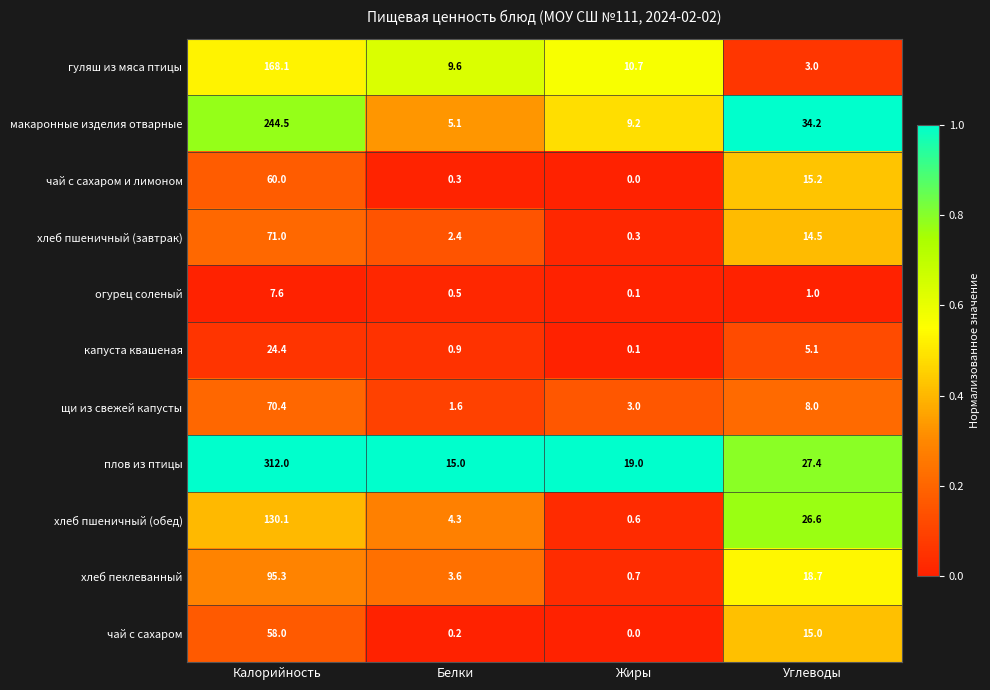

The капуста квашеная series shows 1.6 at Белки. True or false?

False